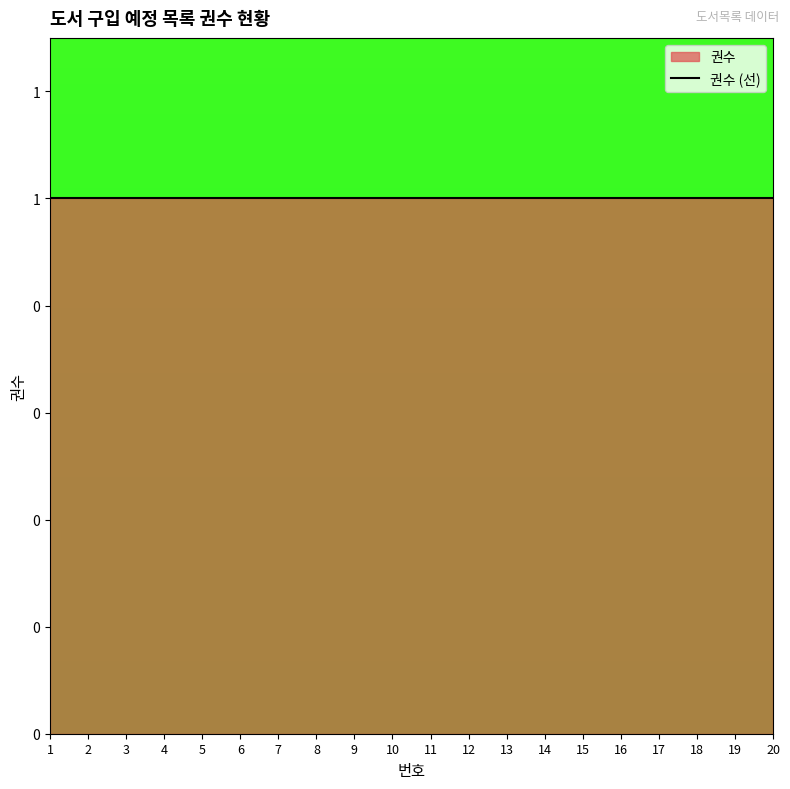

How many lines are shown in the chart?

1